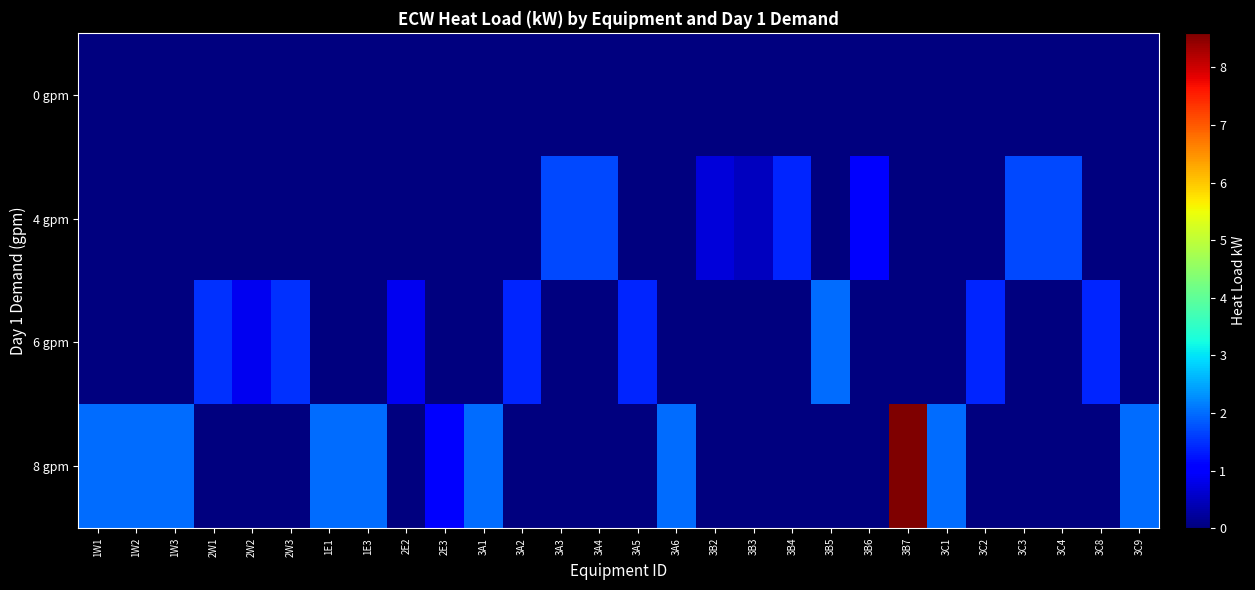

Reading left to right, list all the values displayed in this chart.

0 gpm: 1W1=0.0	1W2=0.0	1W3=0.0	2W1=0.0	2W2=0.0	2W3=0.0	1E1=0.0	1E3=0.0	2E2=0.0	2E3=0.0	3A1=0.0	3A2=0.0	3A3=0.0	3A4=0.0	3A5=0.0	3A6=0.0	3B2=0.0	3B3=0.0	3B4=0.0	3B5=0.0	3B6=0.0	3B7=0.0	3C1=0.0	3C2=0.0	3C3=0.0	3C4=0.0	3C8=0.0	3C9=0.0
4 gpm: 1W1=0.0	1W2=0.0	1W3=0.0	2W1=0.0	2W2=0.0	2W3=0.0	1E1=0.0	1E3=0.0	2E2=0.0	2E3=0.0	3A1=0.0	3A2=0.0	3A3=1.7	3A4=1.7	3A5=0.0	3A6=0.0	3B2=0.7	3B3=0.5	3B4=1.4	3B5=0.0	3B6=1.0	3B7=0.0	3C1=0.0	3C2=0.0	3C3=1.7	3C4=1.7	3C8=0.0	3C9=0.0
6 gpm: 1W1=0.0	1W2=0.0	1W3=0.0	2W1=1.5	2W2=0.8	2W3=1.5	1E1=0.0	1E3=0.0	2E2=0.8	2E3=0.0	3A1=0.0	3A2=1.4	3A3=0.0	3A4=0.0	3A5=1.4	3A6=0.0	3B2=0.0	3B3=0.0	3B4=0.0	3B5=2.0	3B6=0.0	3B7=0.0	3C1=0.0	3C2=1.4	3C3=0.0	3C4=0.0	3C8=1.4	3C9=0.0
8 gpm: 1W1=2.0	1W2=2.0	1W3=2.0	2W1=0.0	2W2=0.0	2W3=0.0	1E1=2.0	1E3=2.0	2E2=0.0	2E3=1.1	3A1=2.0	3A2=0.0	3A3=0.0	3A4=0.0	3A5=0.0	3A6=2.0	3B2=0.0	3B3=0.0	3B4=0.0	3B5=0.0	3B6=0.0	3B7=8.6	3C1=2.0	3C2=0.0	3C3=0.0	3C4=0.0	3C8=0.0	3C9=2.0